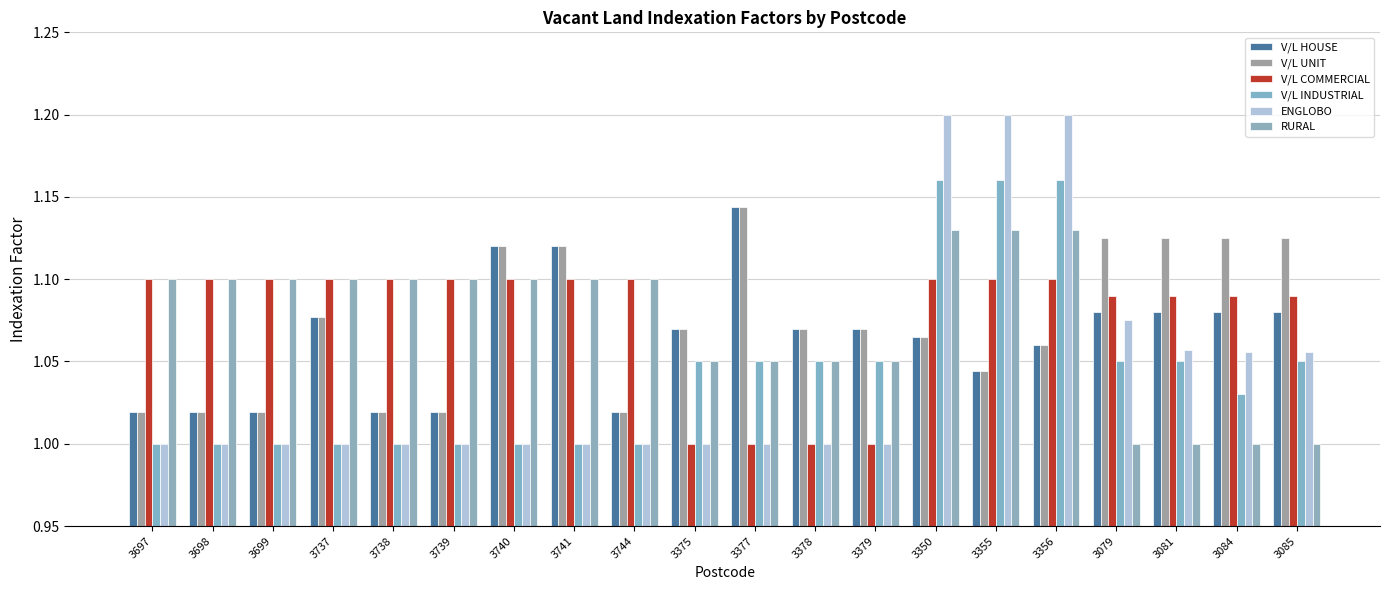

Rank the categories by V/L COMMERCIAL value from highest to lowest.

3697, 3698, 3699, 3737, 3738, 3739, 3740, 3741, 3744, 3350, 3355, 3356, 3079, 3081, 3084, 3085, 3375, 3377, 3378, 3379